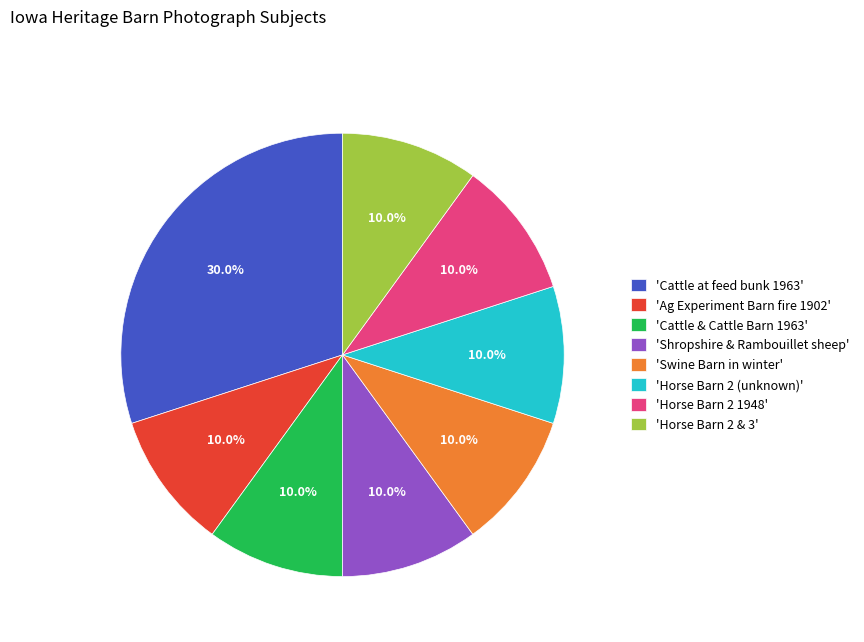

Which slice is the largest?

'Cattle at feed bunk 1963'